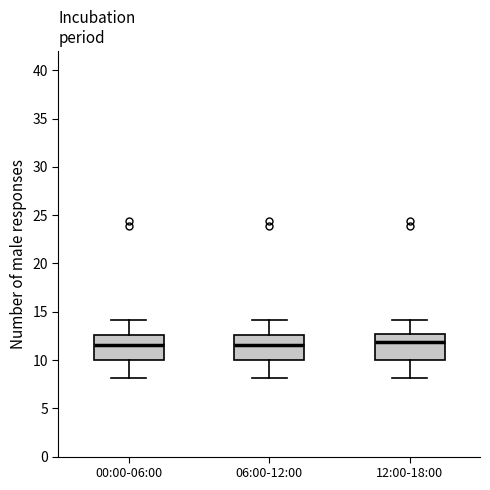

Reading left to right, read every box against the y-axis: the position of its median line, the range the box covers, and the ends of its whiskers. The values are not printed on the chart, so give them approximately, as read against the axis.

00:00-06:00: median 11.5, box 10.0 to 12.5, whiskers 8.0 to 14.0
06:00-12:00: median 11.5, box 10.0 to 12.5, whiskers 8.0 to 14.0
12:00-18:00: median 12.0, box 10.0 to 12.5, whiskers 8.0 to 14.0